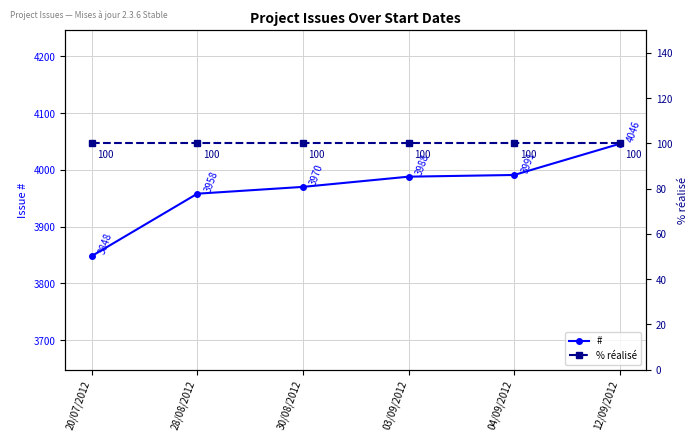

Is it true that # equals 3970 at 30/08/2012?

True